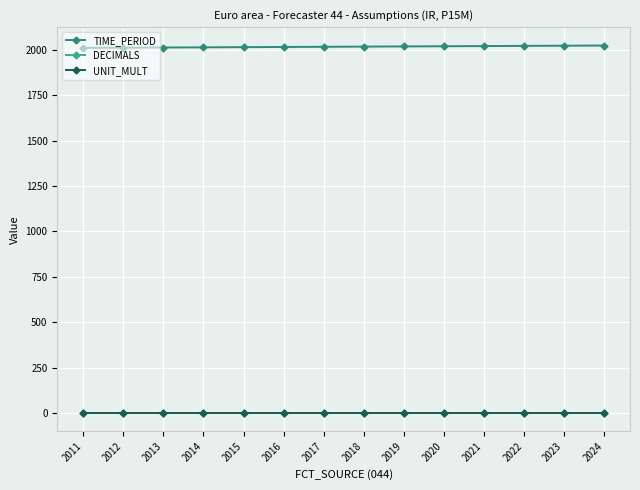

How many values in the TIME_PERIOD series are below 2018?

7